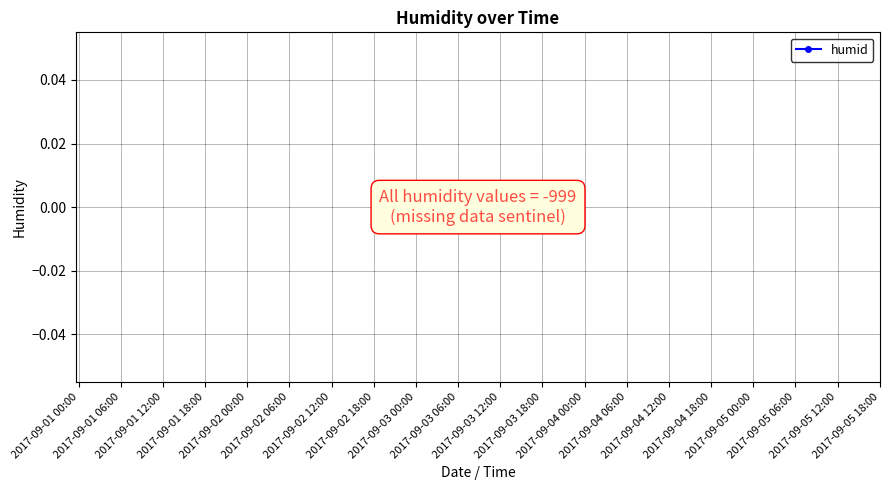

How many distinct data groups are displayed?

1